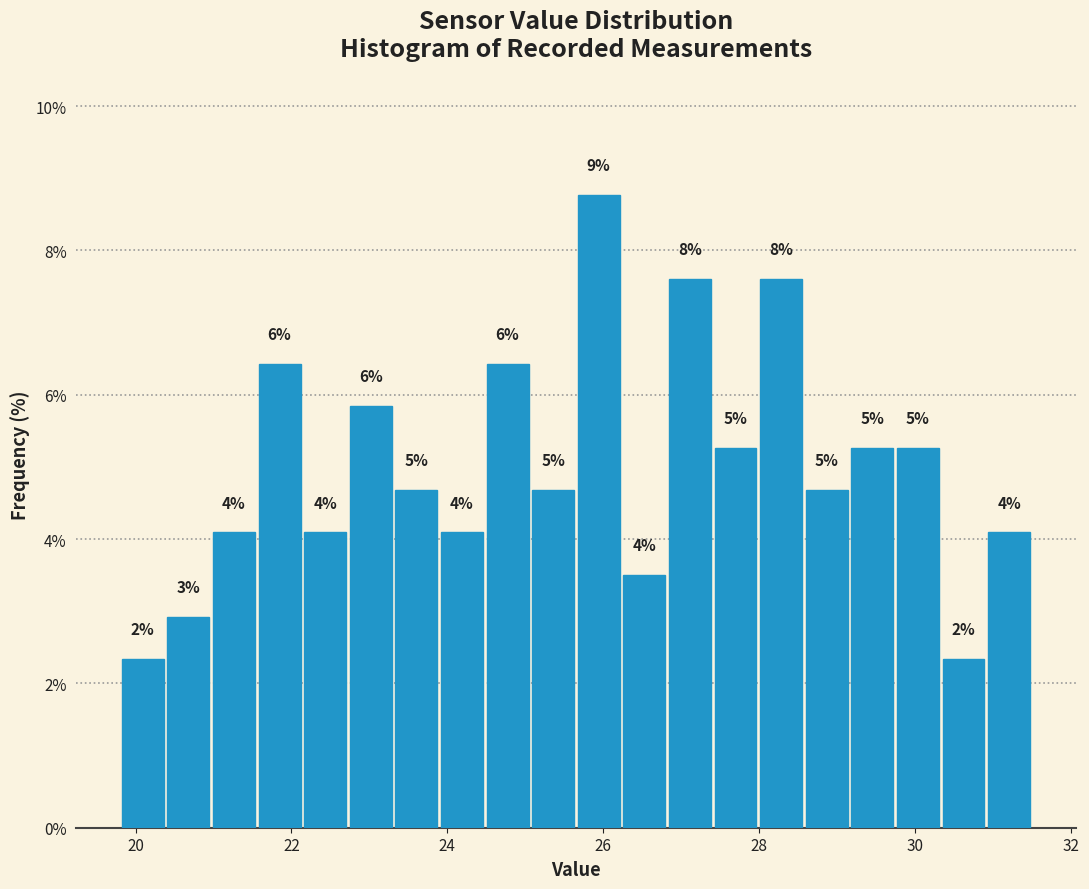

Read against the x-axis, roughly where is the centre of the tallest bar?

26.0